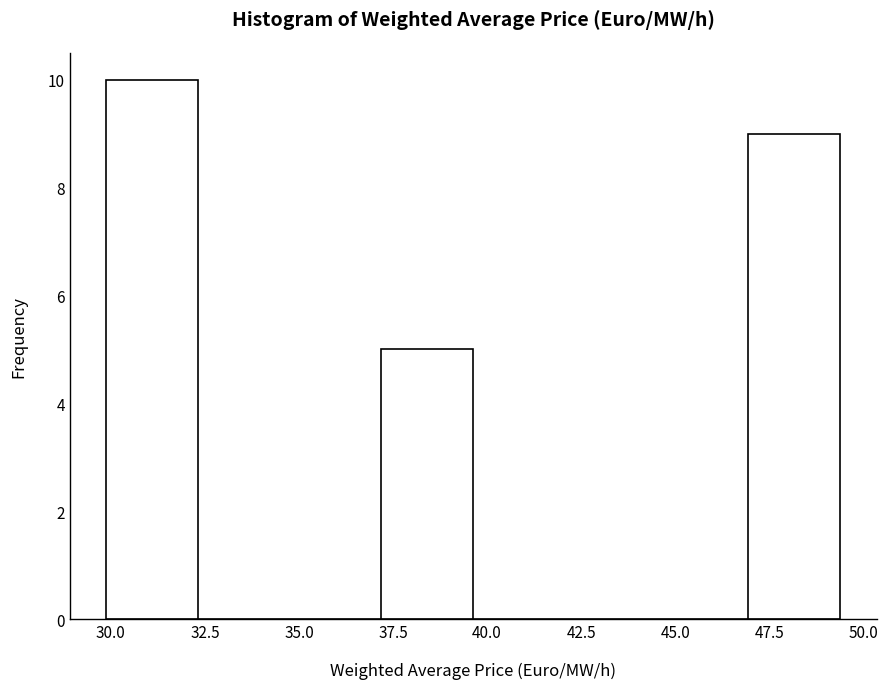

Which range on the x-axis has the tallest bar?

30.0 to 32.5